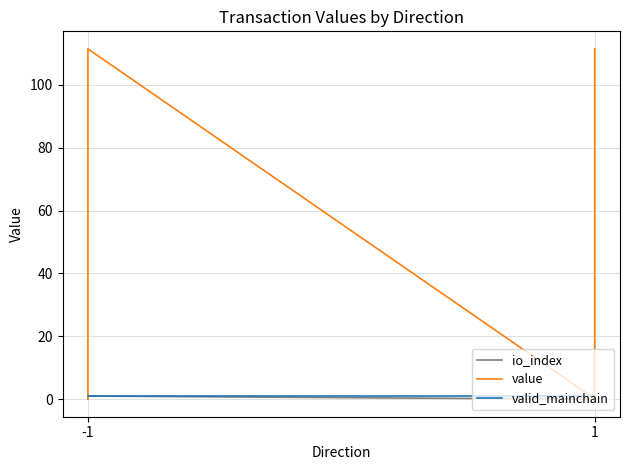

Which series has the largest range (max minus min)?

value